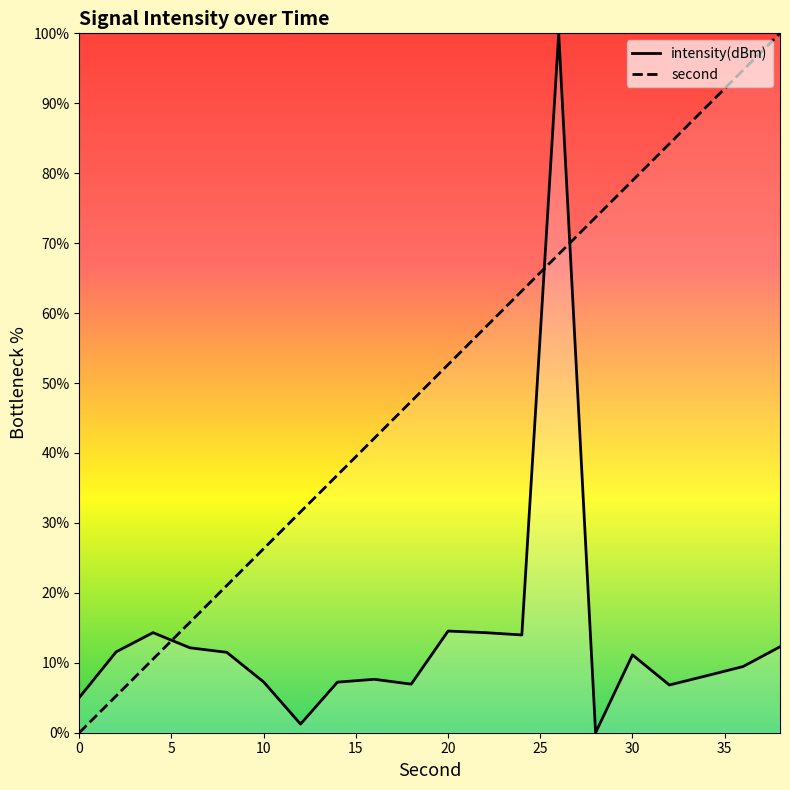

At which category is the sum across all series the highest?

26